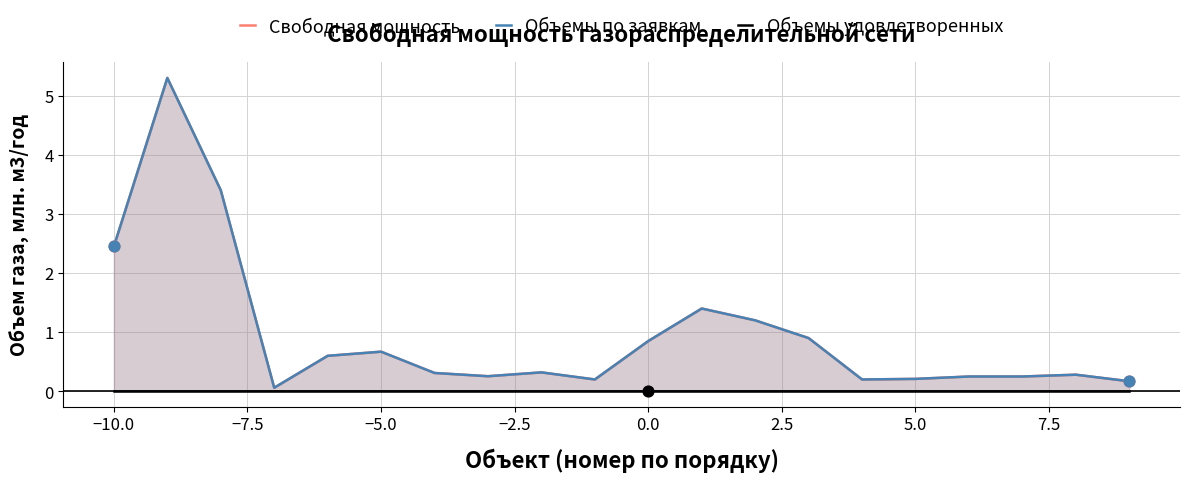

What is the total value across all series at 7.5?

0.6